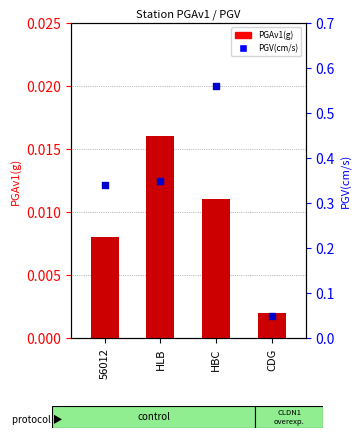

Is the value of PGAv1(g) at CDG greater than the value of PGV(cm/s) at HLB?

No